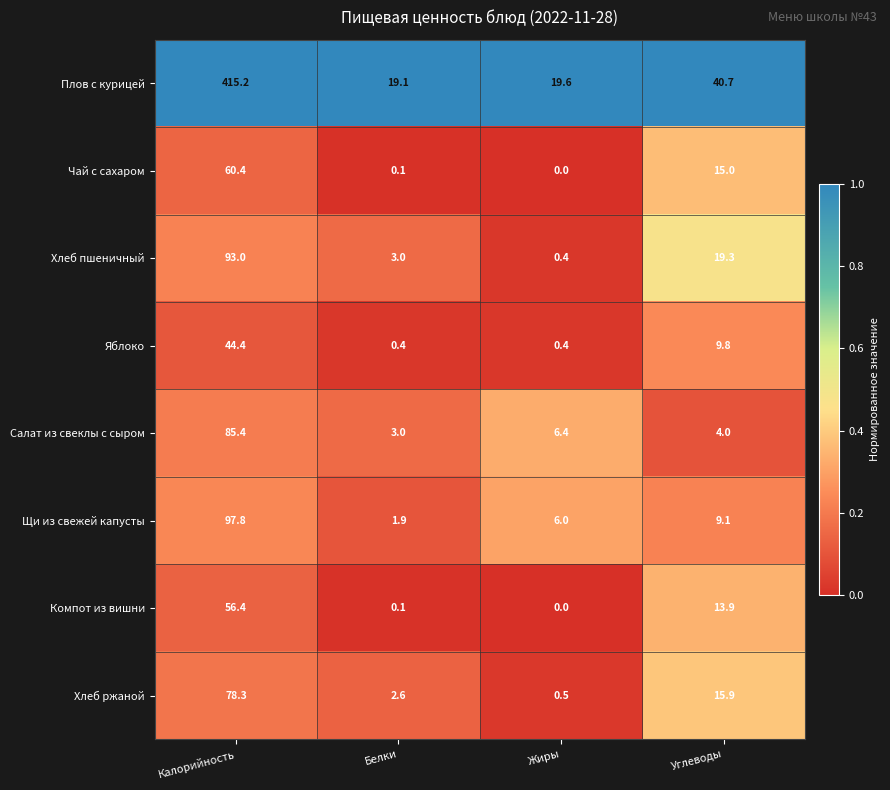

List the series in order of their peak value, highest first.

Плов с курицей, Щи из свежей капусты, Хлеб пшеничный, Салат из свеклы с сыром, Хлеб ржаной, Чай с сахаром, Компот из вишни, Яблоко